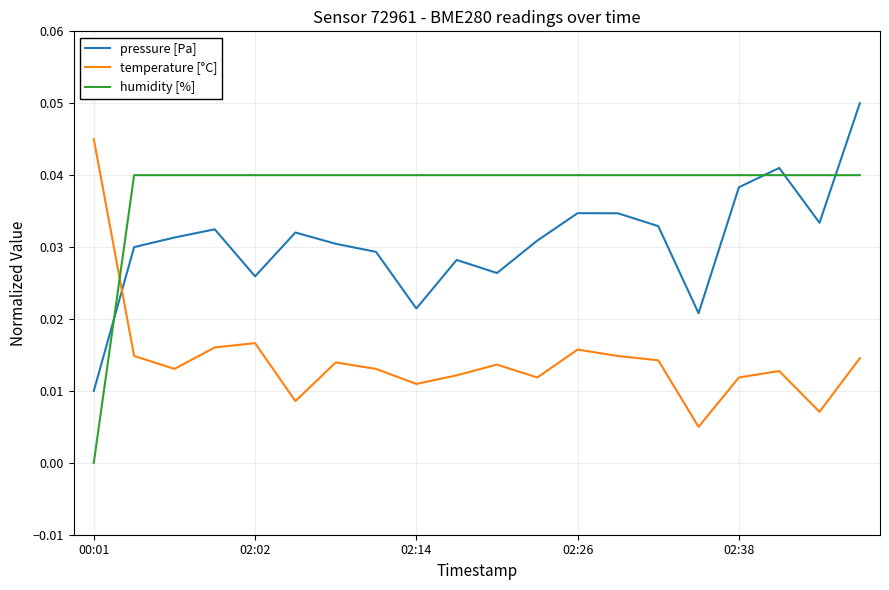

Which series has the largest total across all categories?

humidity [%]